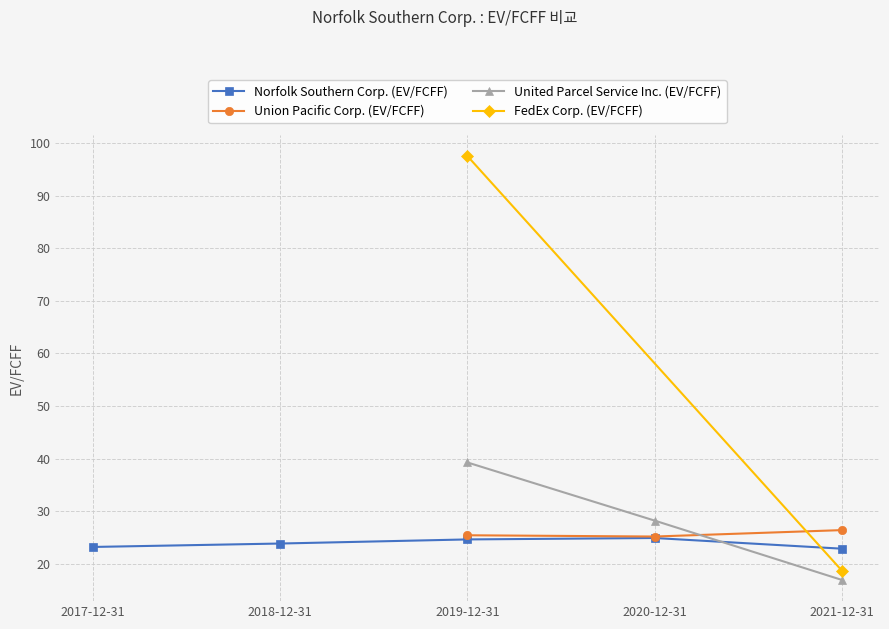

What is the sum of the Union Pacific Corp. (EV/FCFF) values at 2021-12-31 and 2020-12-31?

51.6